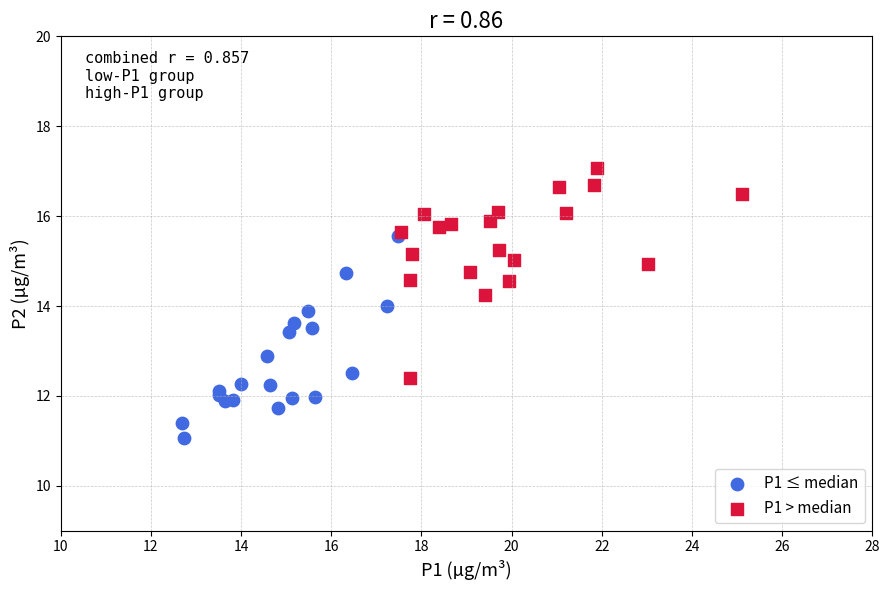

Which series reaches the minimum Y coordinate?

P1 ≤ median